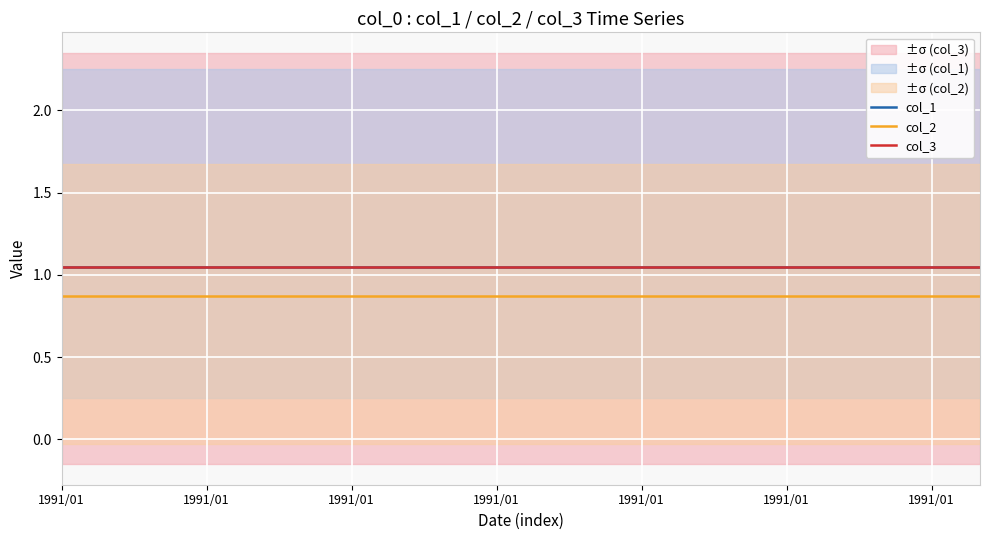

Rank the series by their maximum value, from lowest to highest.

col_2, col_1, col_3